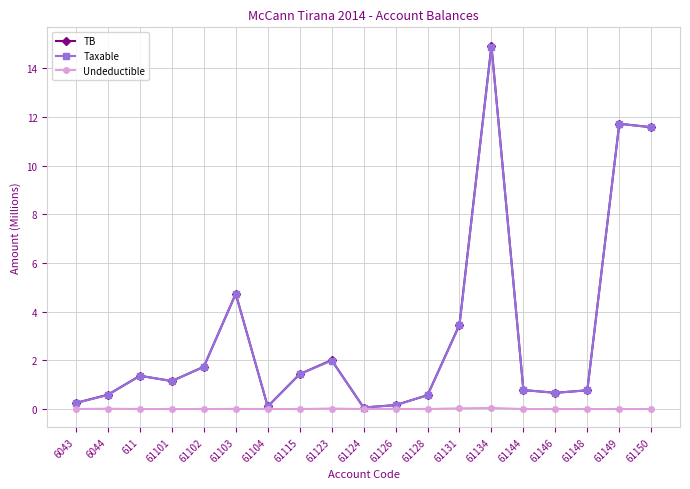

True or false: TB has more than 1 points higher than both neighbors.

True